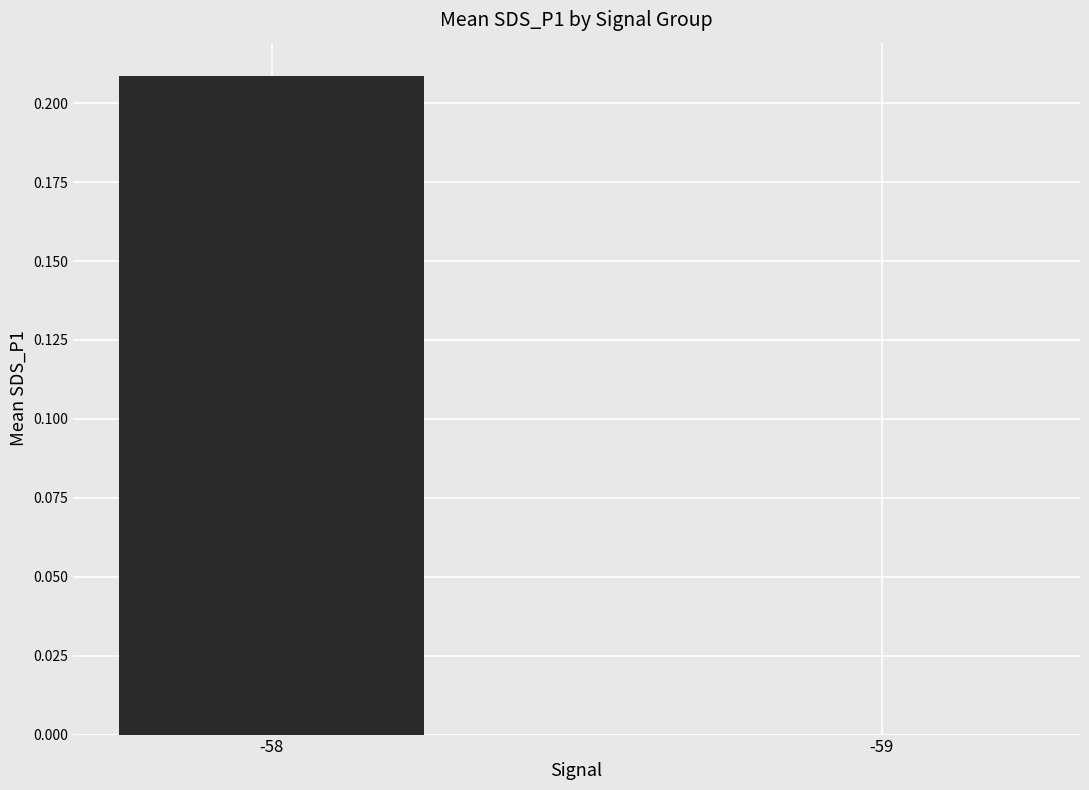

Between -59 and -58, which is larger?

-58